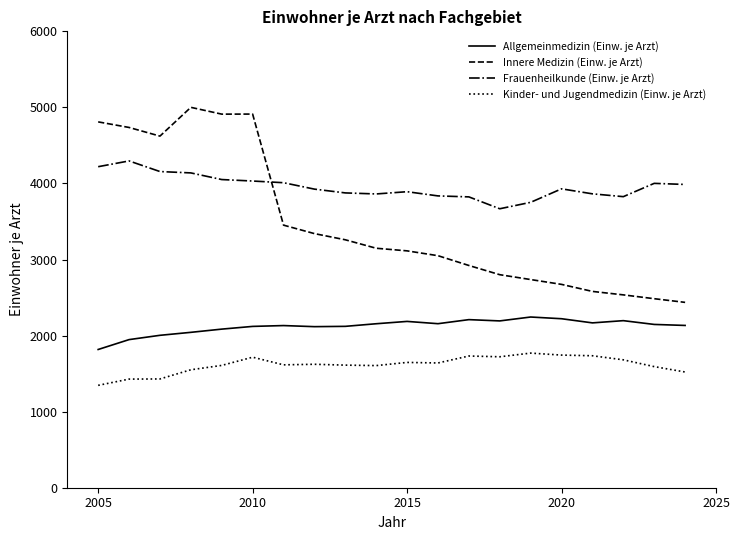

How many intersections are there between Frauenheilkunde (Einw. je Arzt) and Innere Medizin (Einw. je Arzt)?

1